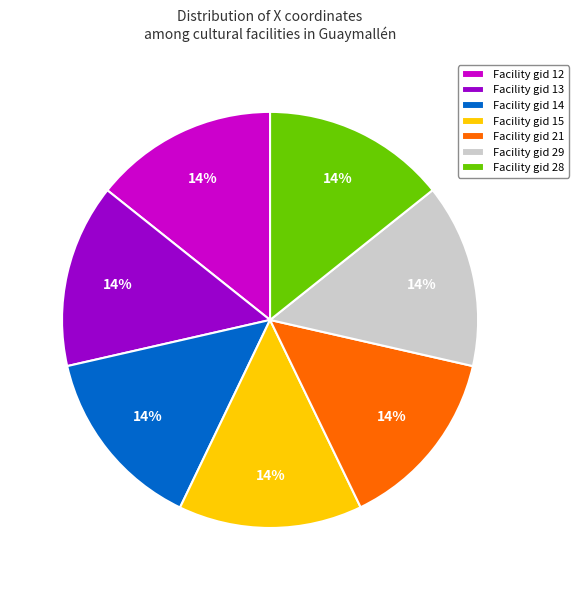

How many slices are in this pie chart?

7